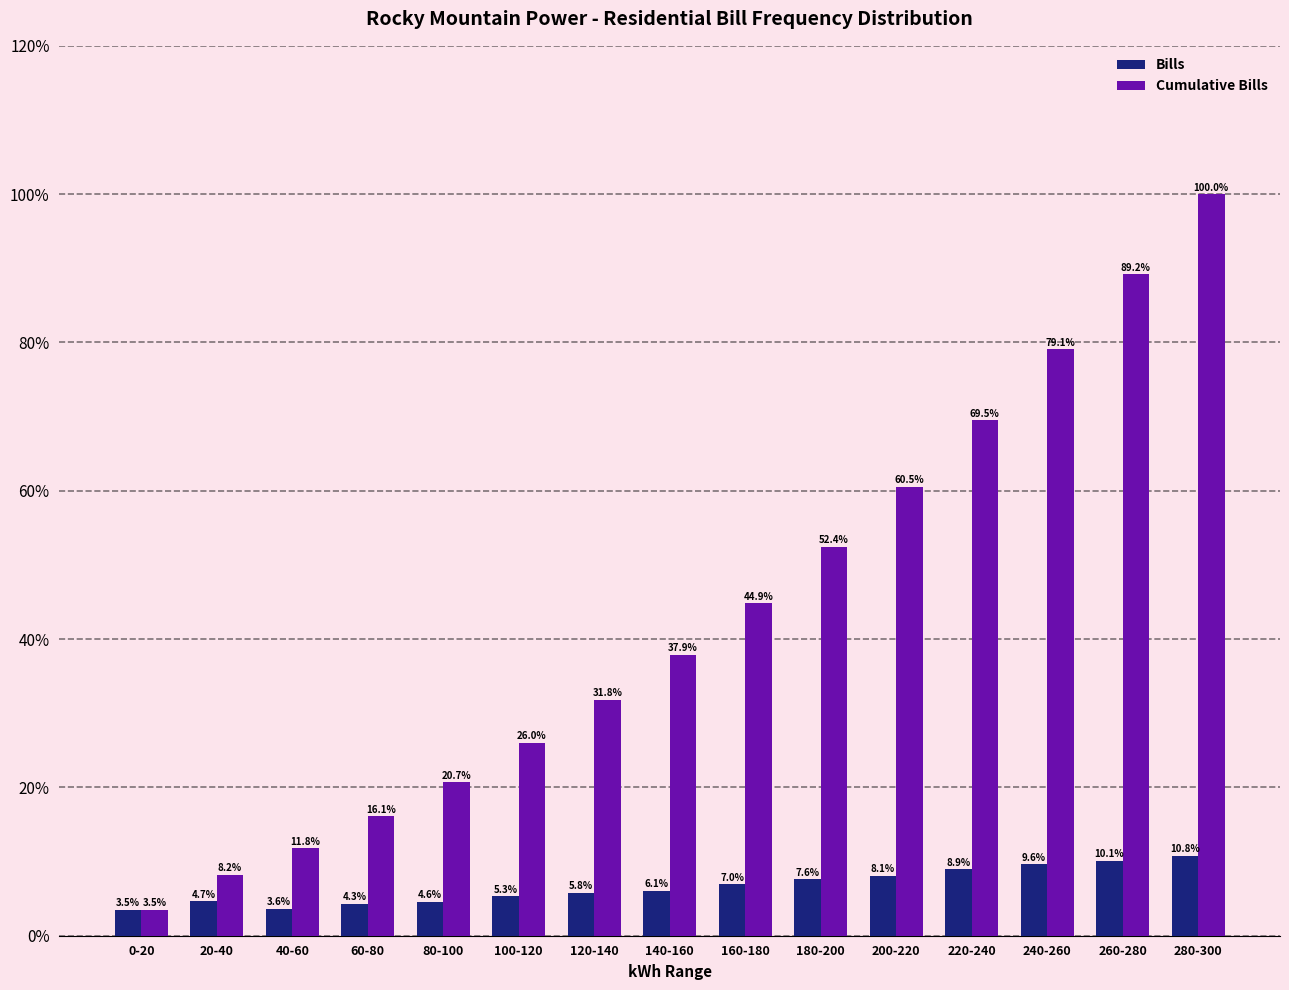

List the series in order of their overall mean, lowest first.

Bills, Cumulative Bills